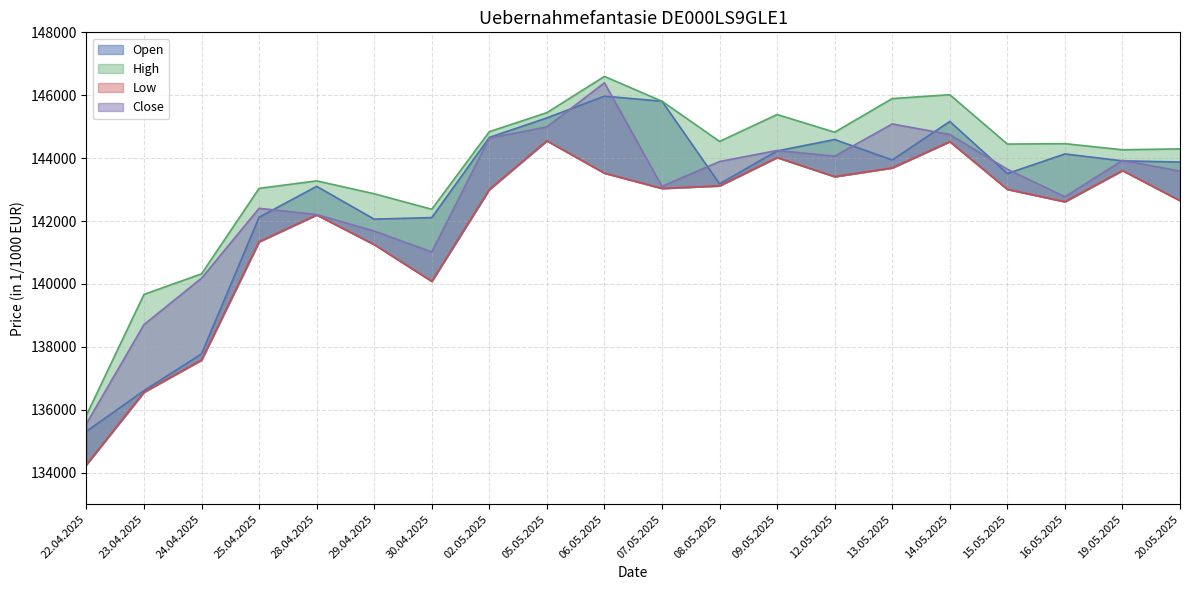

The Close series shows 34420 at 25.04.2025. True or false?

False